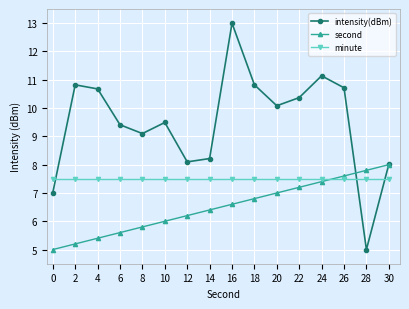

Reading left to right, list all the values displayed in this chart.

intensity(dBm): 7.0	10.8	10.7	9.4	9.1	9.5	8.1	8.2	13.0	10.8	10.1	10.4	11.1	10.7	5.0	8.0
second: 5.0	5.2	5.4	5.6	5.8	6.0	6.2	6.4	6.6	6.8	7.0	7.2	7.4	7.6	7.8	8.0
minute: 7.5	7.5	7.5	7.5	7.5	7.5	7.5	7.5	7.5	7.5	7.5	7.5	7.5	7.5	7.5	7.5